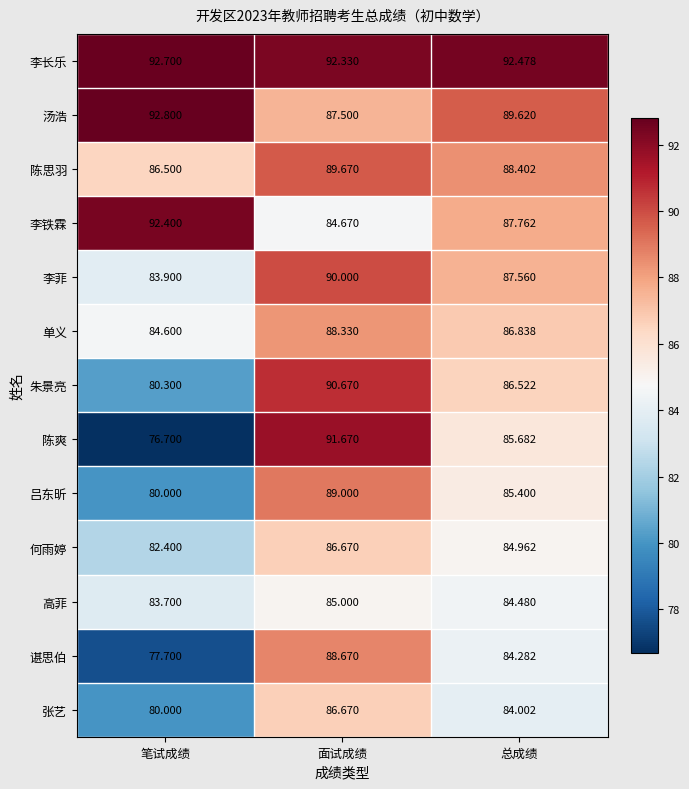

What is the smallest value displayed?

76.7